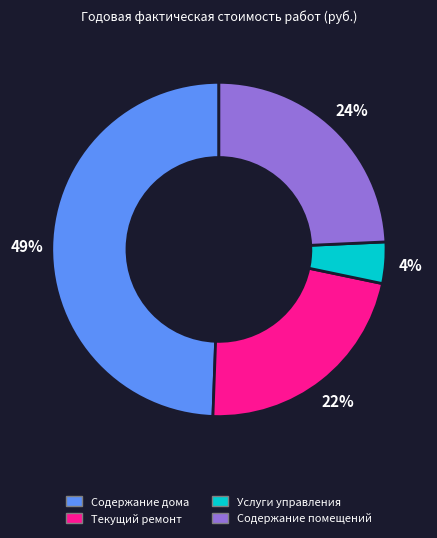

True or false: Услуги управления accounts for 4% of the total.

True